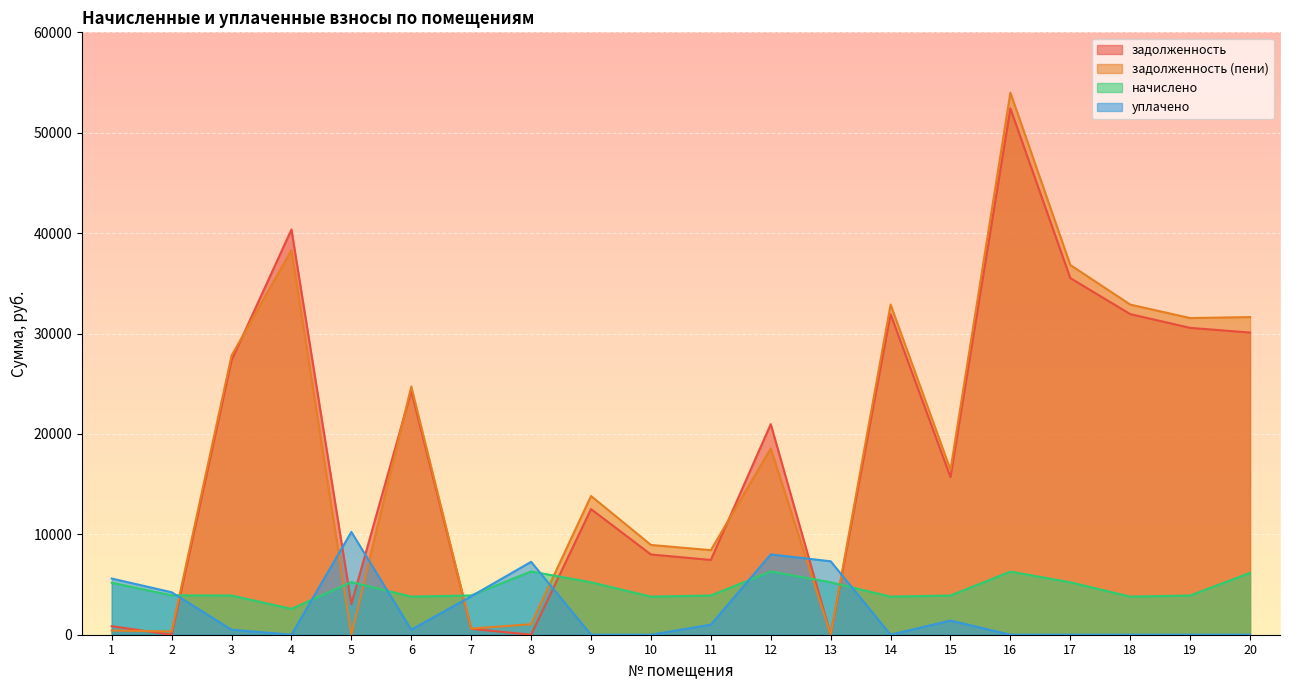

At how many categories does at least one series exceed 5792?

17